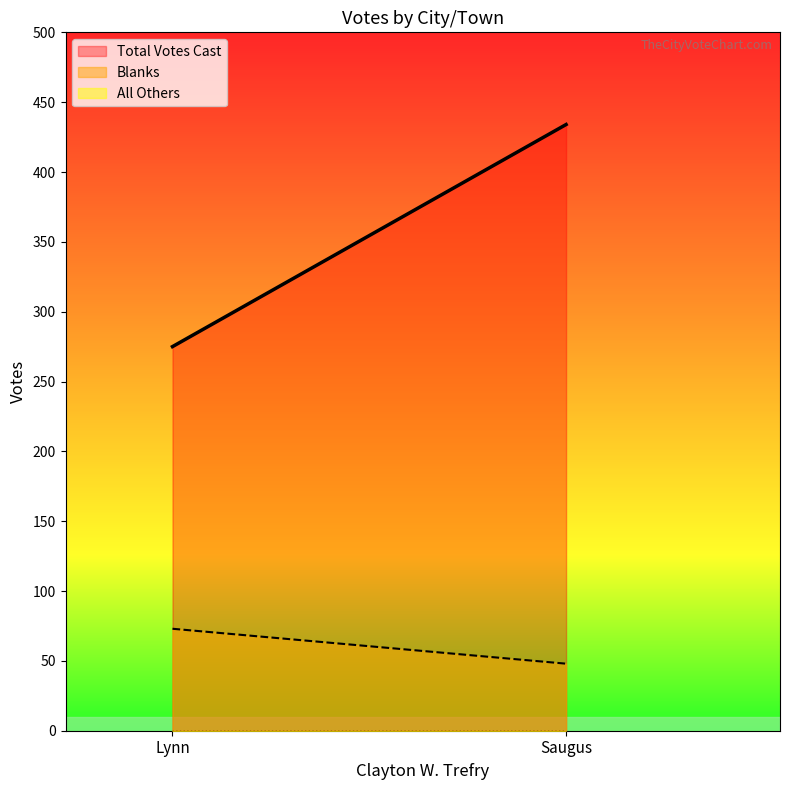

What is the spread (max minus min) of values at Saugus?

434